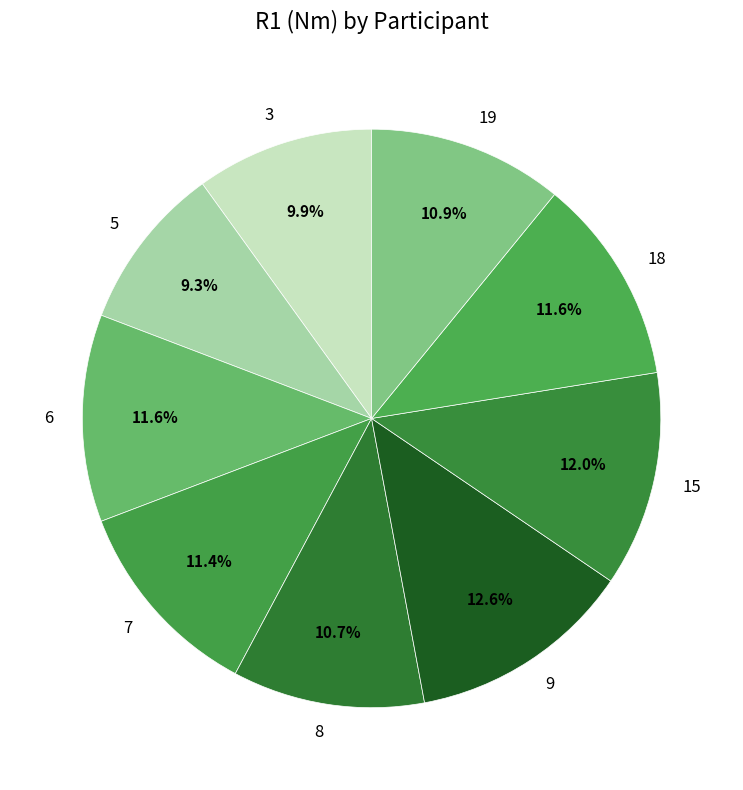

To the nearest percent, what is the average slice percentage?

11%